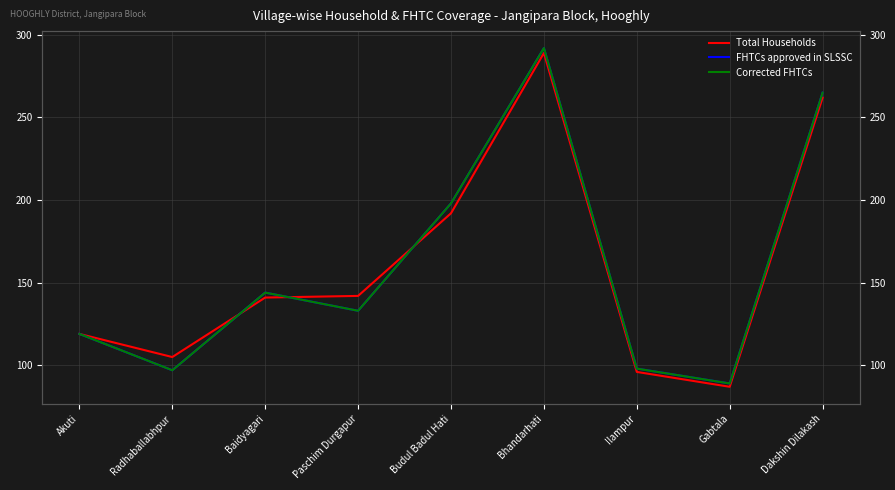

Which series has the largest total across all categories?

FHTCs approved in SLSSC